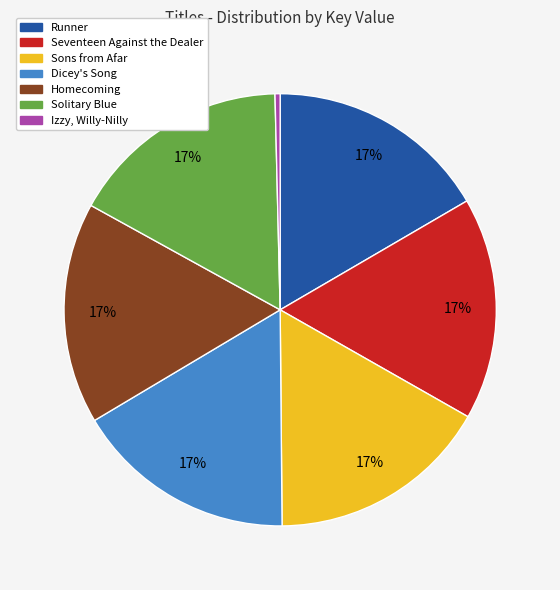

What is the ratio of the value at Dicey's Song to the value at Homecoming?

1.0